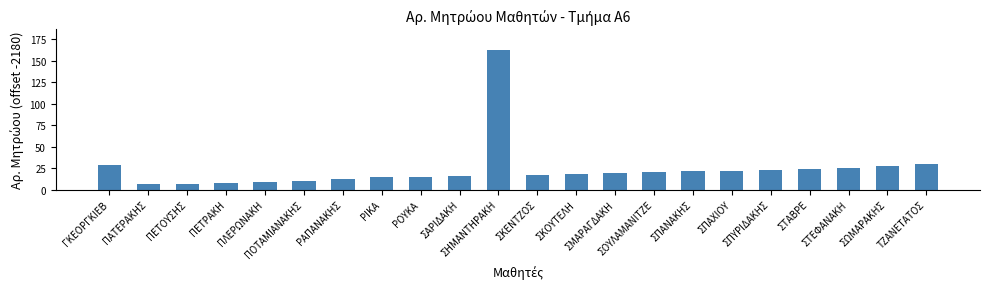

What is the sum of the values at ΣΚΕΝΤΖΟΣ and ΣΤΑΒΡΕ?

41